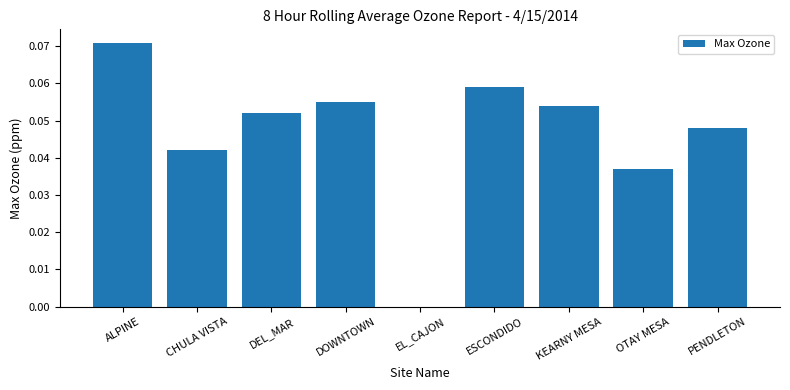

The chart shows a value of 0.0 at ALPINE. True or false?

False